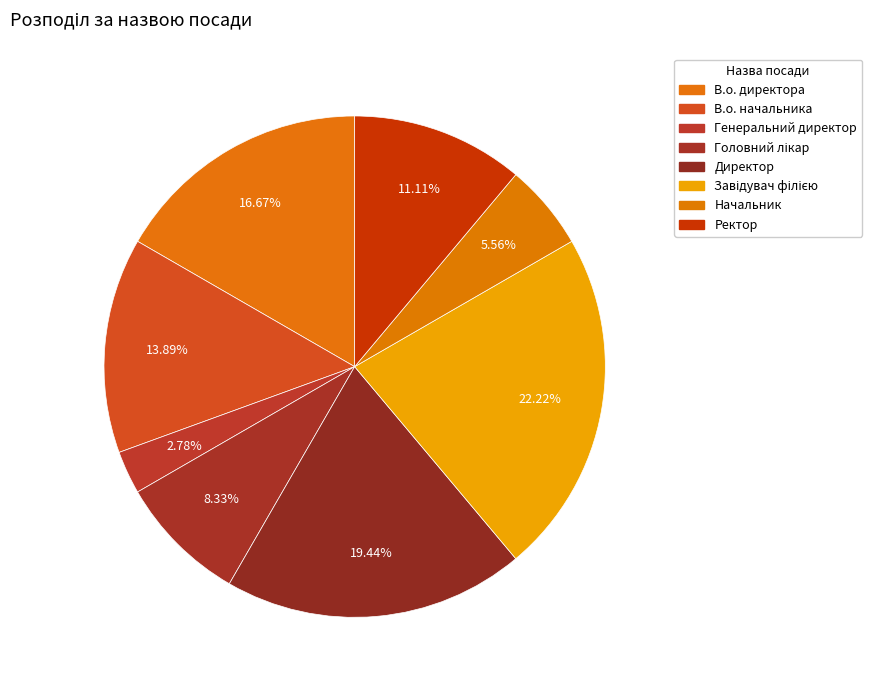

To the nearest percent, what is the difference between the Начальник and Генеральний директор slice percentages?

3%